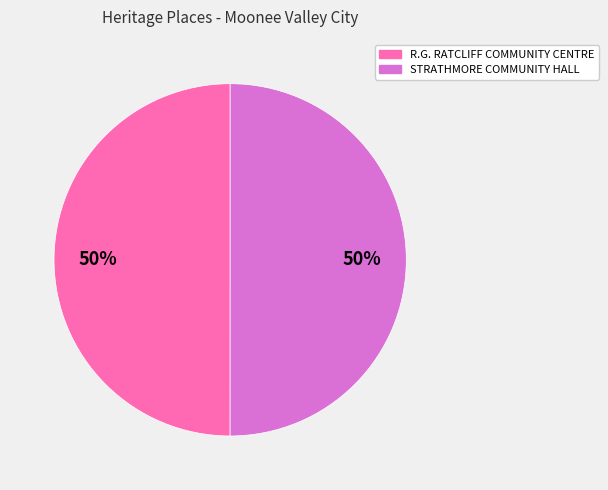

What percentage is the STRATHMORE COMMUNITY HALL slice, to the nearest percent?

50%